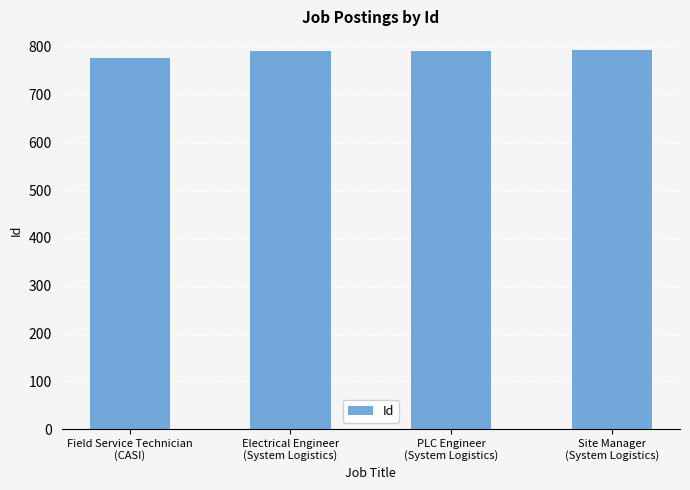

What is the value of the 1st bar from the left?

777